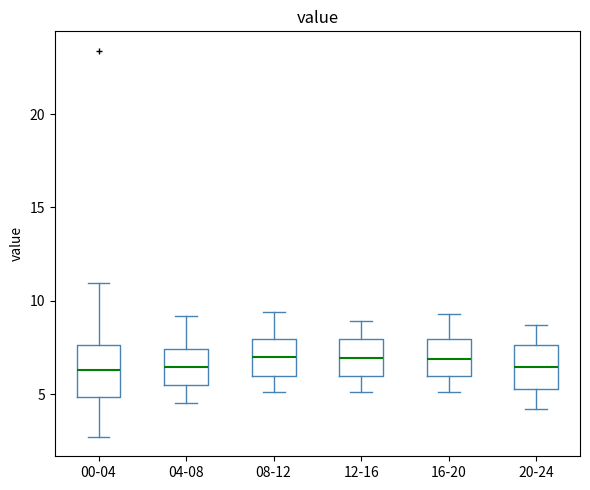

Reading left to right, transcribe this box plot: for each box, give where its median line is, the range the box spans, and where its two whiskers end, as read against the y-axis. The values are not printed on the chart, so give them approximately, as read against the axis.

00-04: median 6.5, box 5.0 to 7.5, whiskers 2.5 to 11.0
04-08: median 6.5, box 5.5 to 7.5, whiskers 4.5 to 9.0
08-12: median 7.0, box 6.0 to 8.0, whiskers 5.0 to 9.5
12-16: median 7.0, box 6.0 to 8.0, whiskers 5.0 to 9.0
16-20: median 7.0, box 6.0 to 8.0, whiskers 5.0 to 9.5
20-24: median 6.5, box 5.5 to 7.5, whiskers 4.0 to 8.5